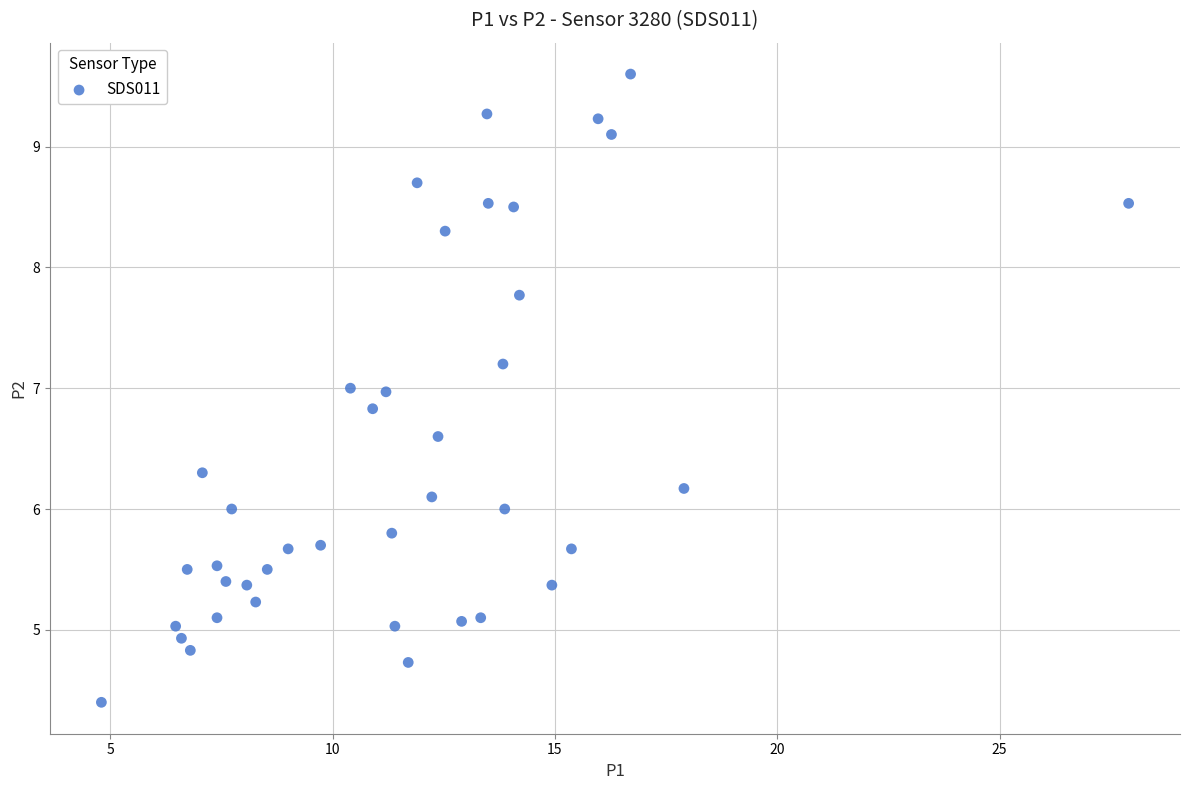

What is the range of X values (max minus min)?

23.1